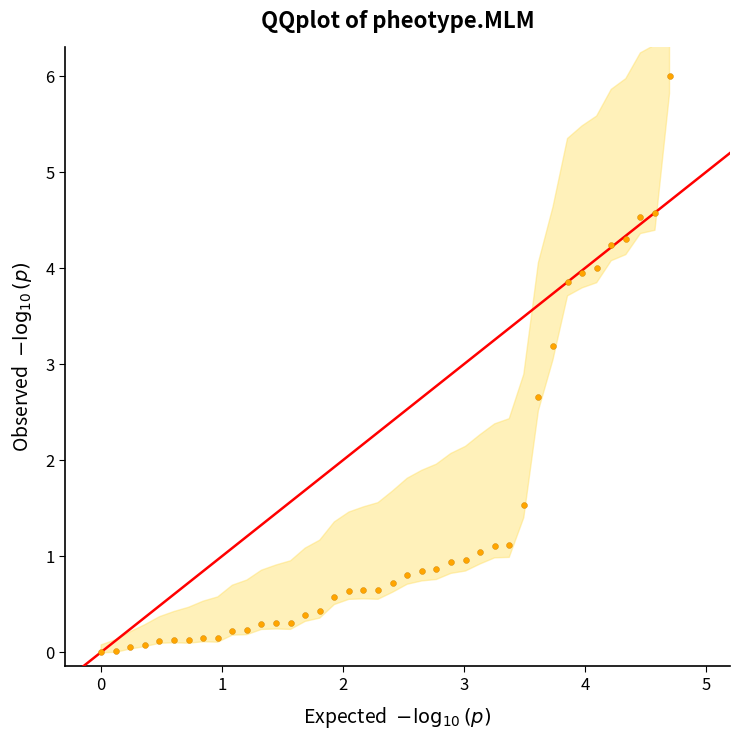

What Y value in the scatter plot is closest to 3?

3.2